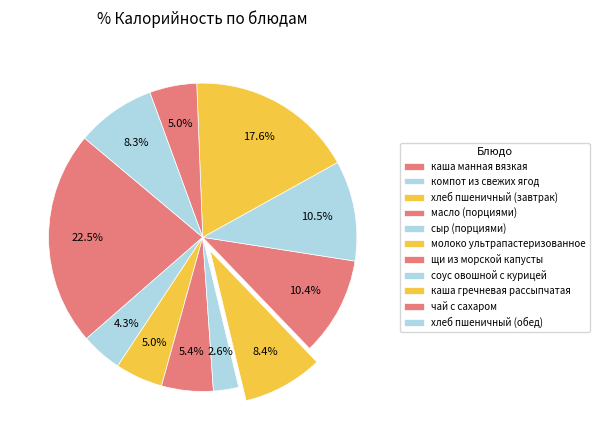

True or false: хлеб пшеничный (обед) accounts for 8% of the total.

True